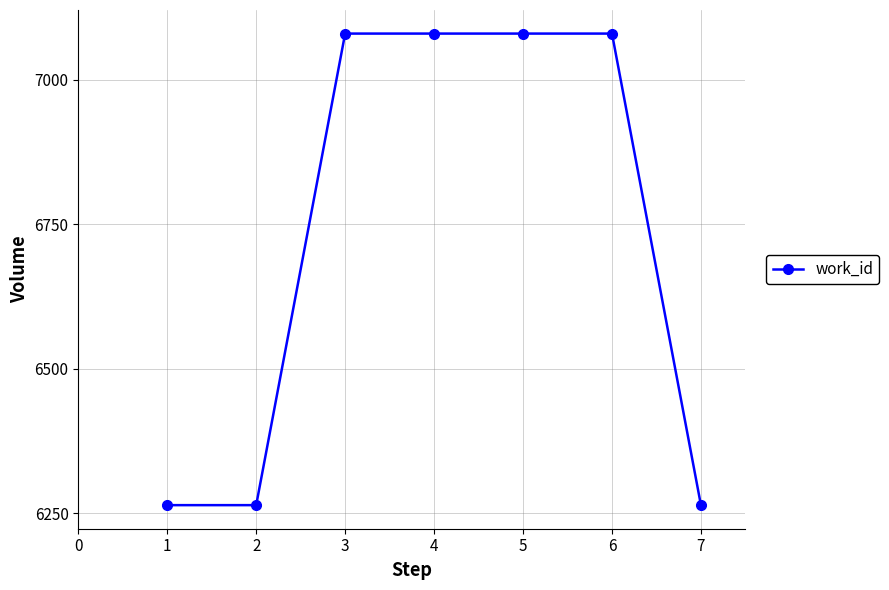

What is the greatest value displayed?

7080